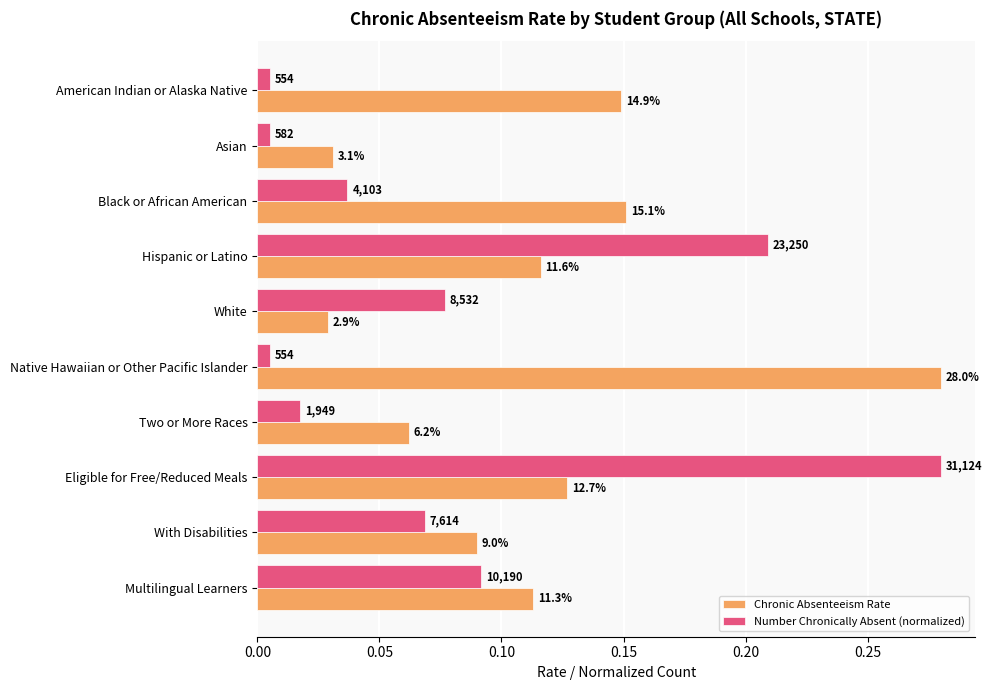

What are all the series names shown in the legend?

Chronic Absenteeism Rate, Number Chronically Absent (normalized)